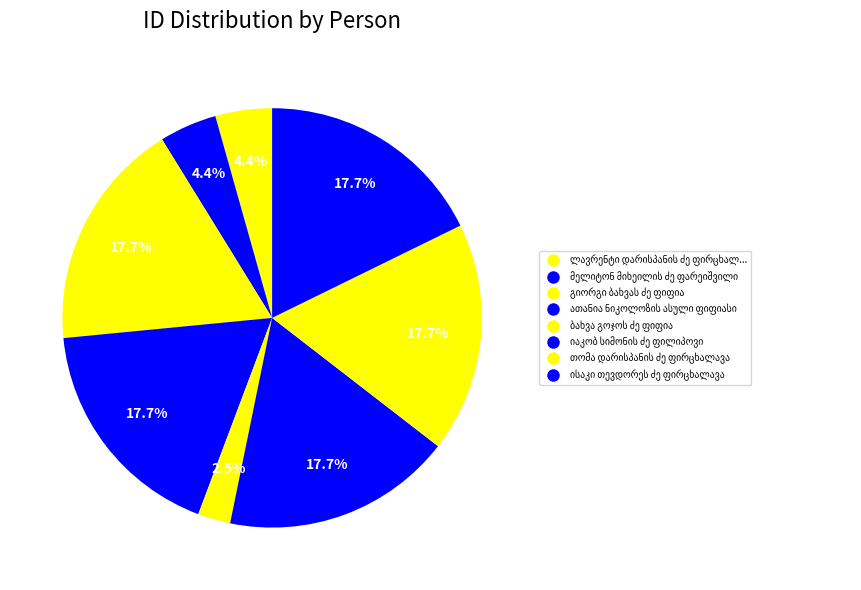

To the nearest percent, what is the difference between the მელიტონ მიხეილის ძე ფარეიშვილი and გიორგი ბახვას ძე ფიფია slice percentages?

13%